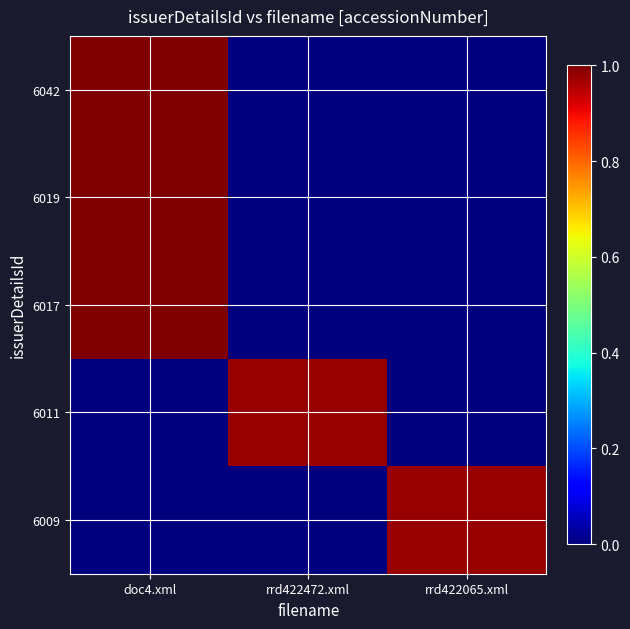

What is the greatest value displayed?

1.0